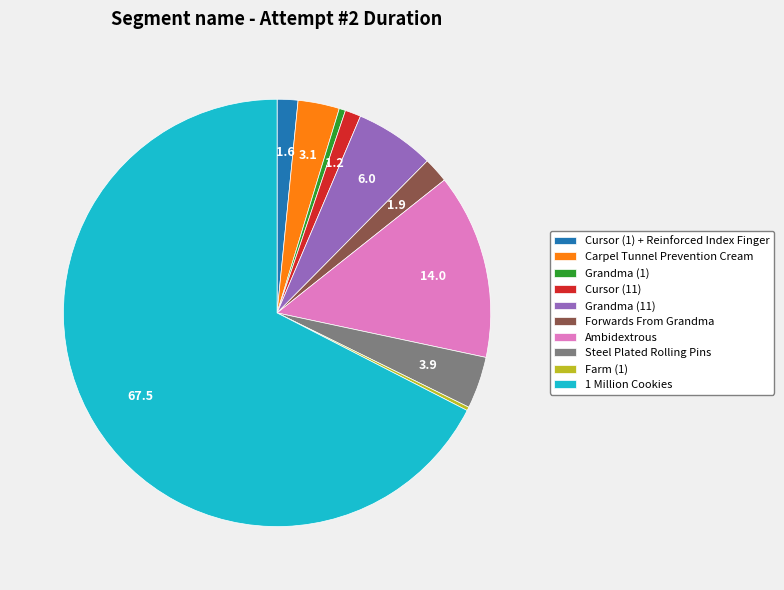

What is the ratio of the value at Grandma (1) to the value at Cursor (1) + Reinforced Index Finger?

0.3